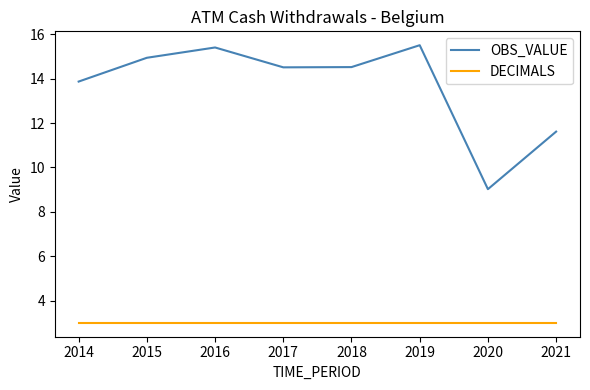

The OBS_VALUE series shows 5.2 at 2020. True or false?

False